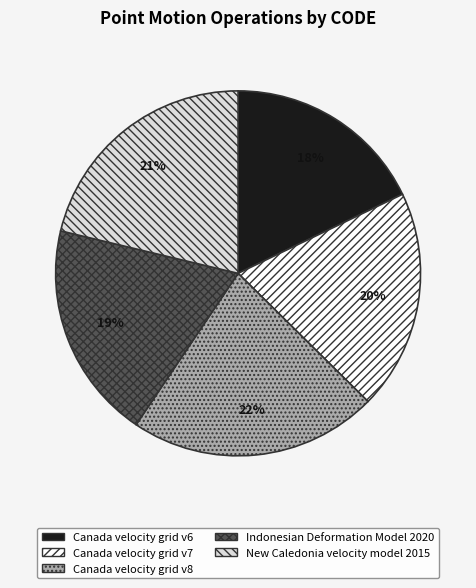

Count the number of slices in the pie.

5